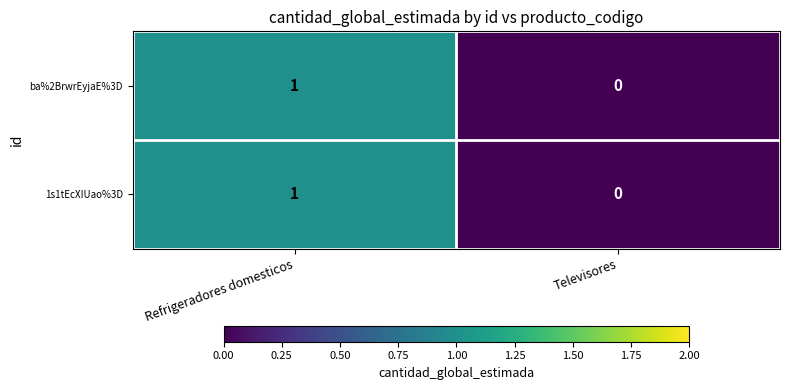

Reading left to right, what are all the values shown in this chart?

ba%2BrwrEyjaE%3D: 1	0
1s1tEcXIUao%3D: 1	0